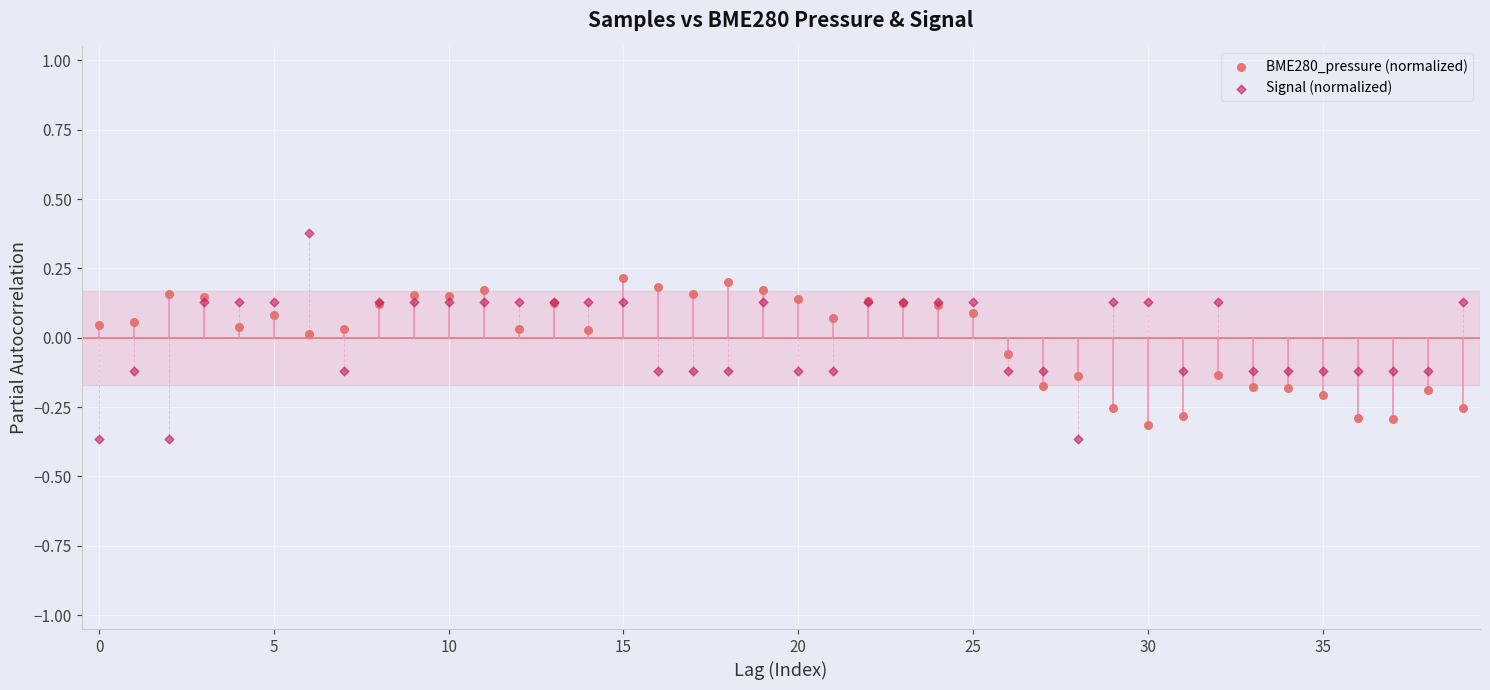

Which series has the widest spread of Y values?

Signal (normalized)